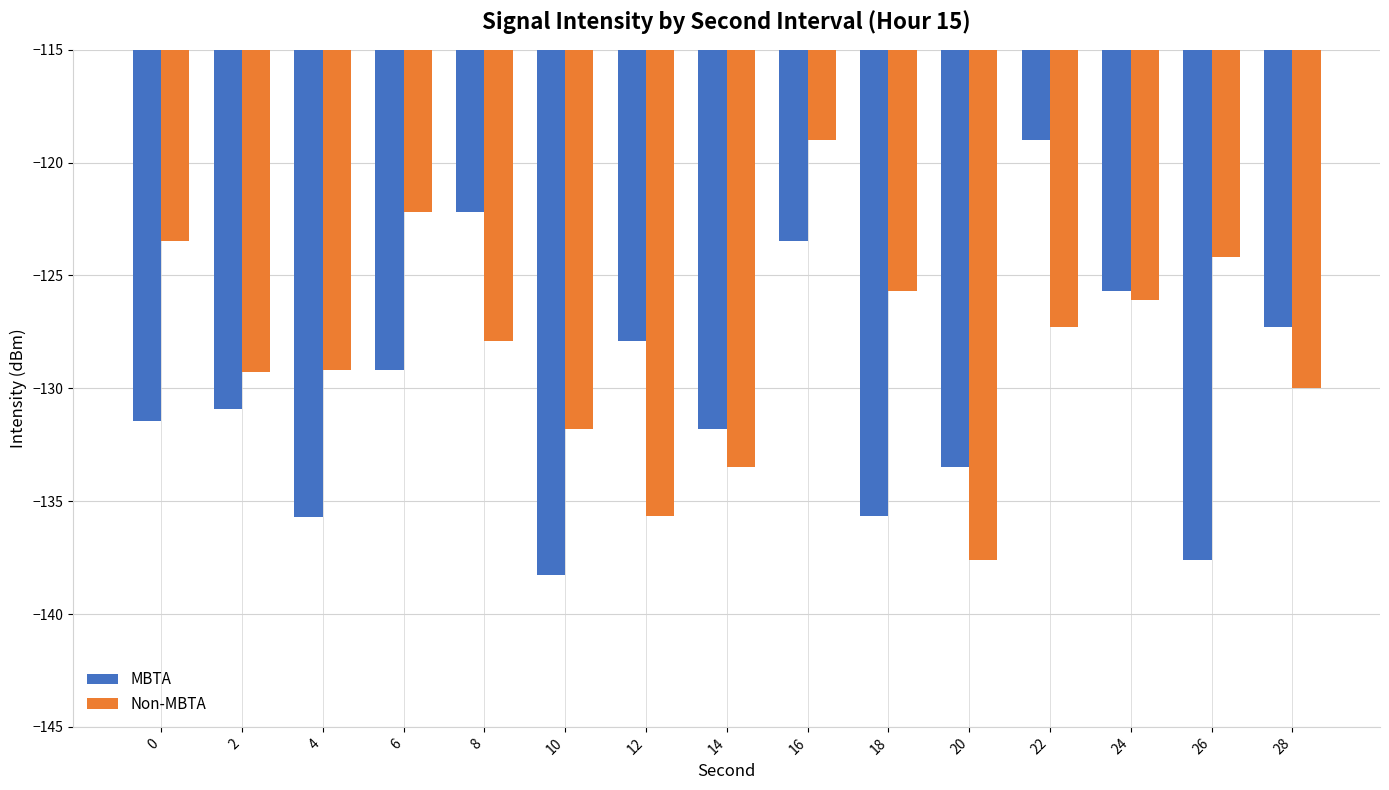

How many groups of bars are there?

15